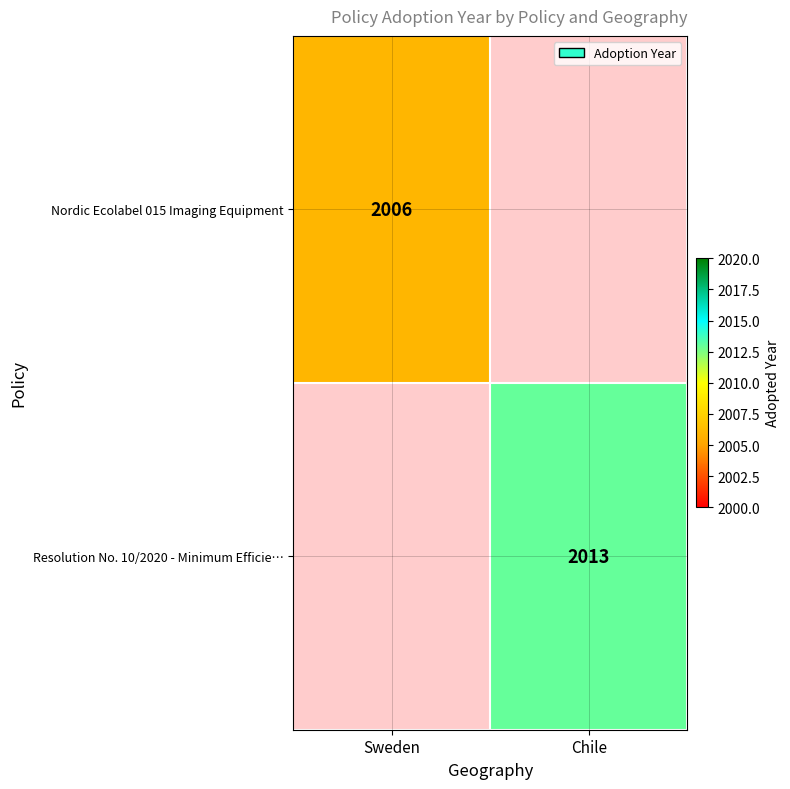

The value of Resolution No. 10/2020 - Minimum Efficie… at Chile is 547. True or false?

False